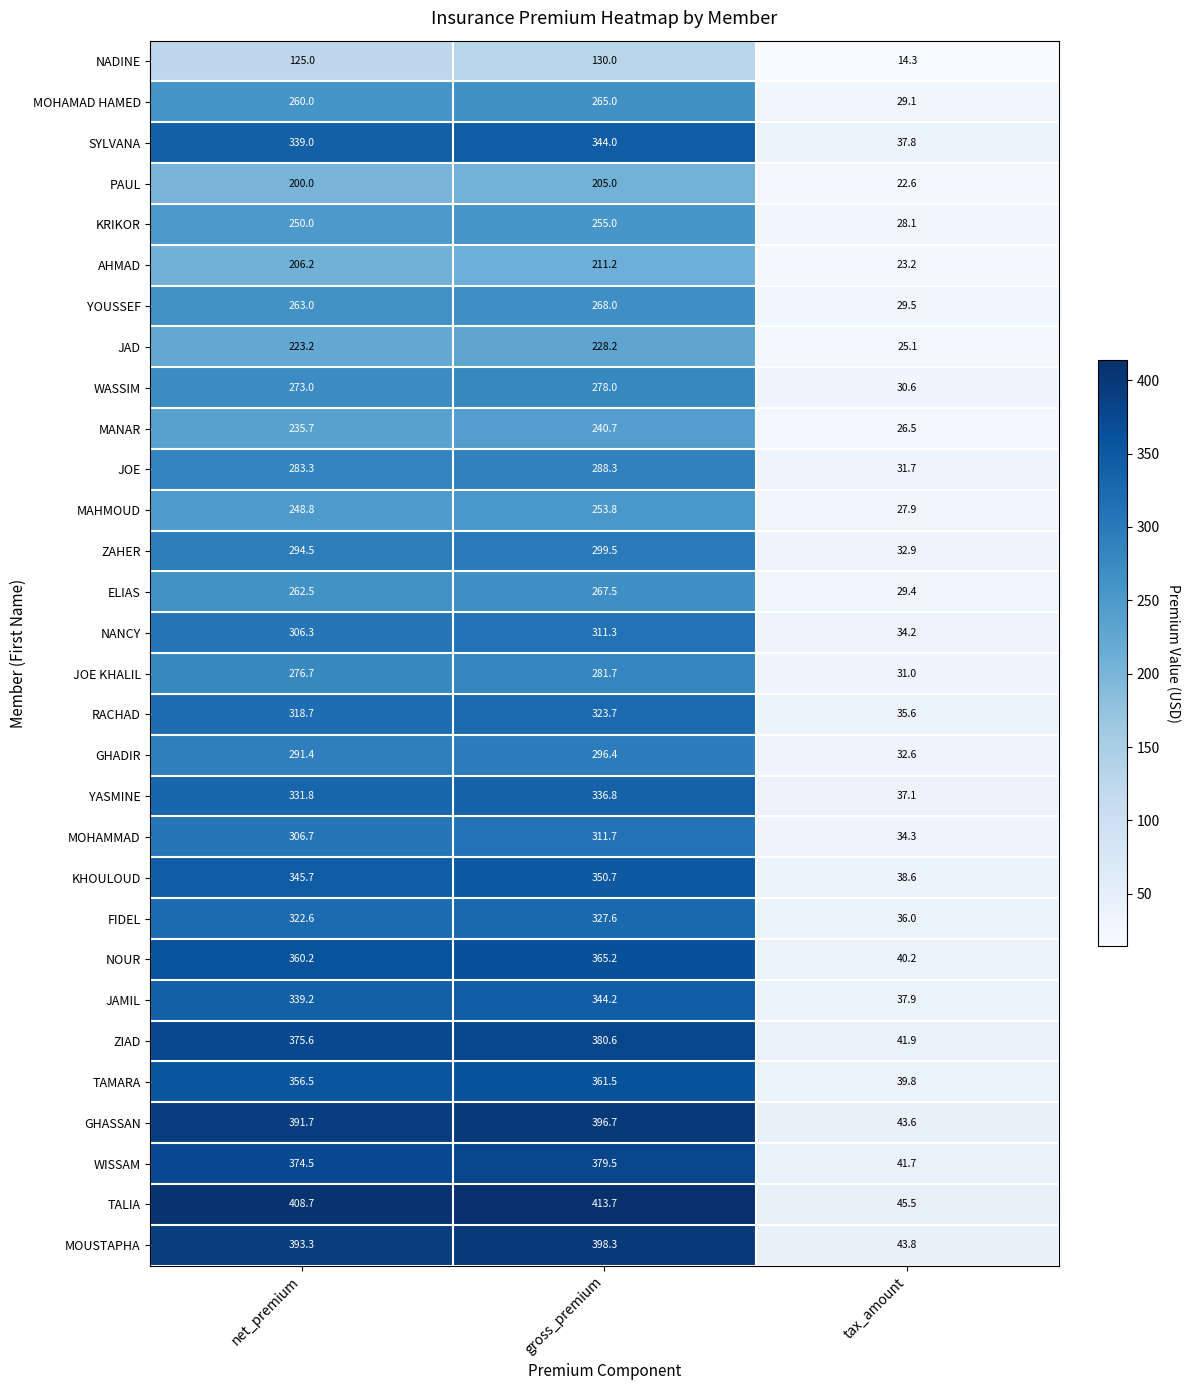

Which category has the lowest value in the FIDEL series?

tax_amount